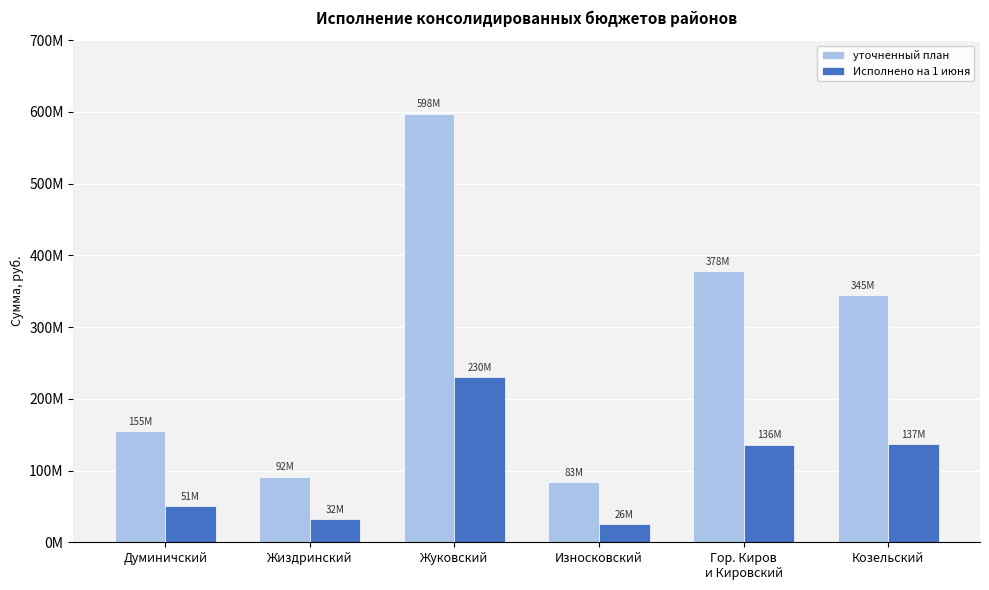

Which series changed the most between Жиздринский and Износковский?

уточненный план